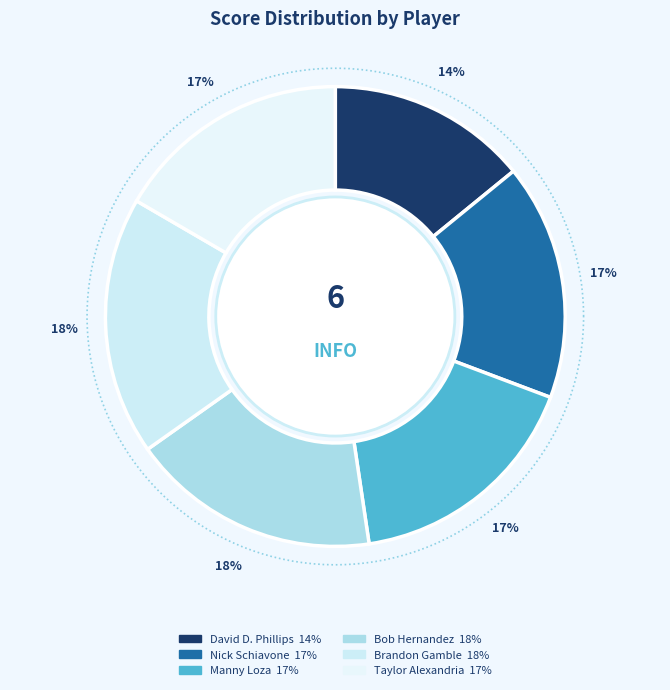

Rank the categories by value from lowest to highest.

David D. Phillips, Nick Schiavone, Taylor Alexandria, Manny Loza, Bob Hernandez, Brandon Gamble